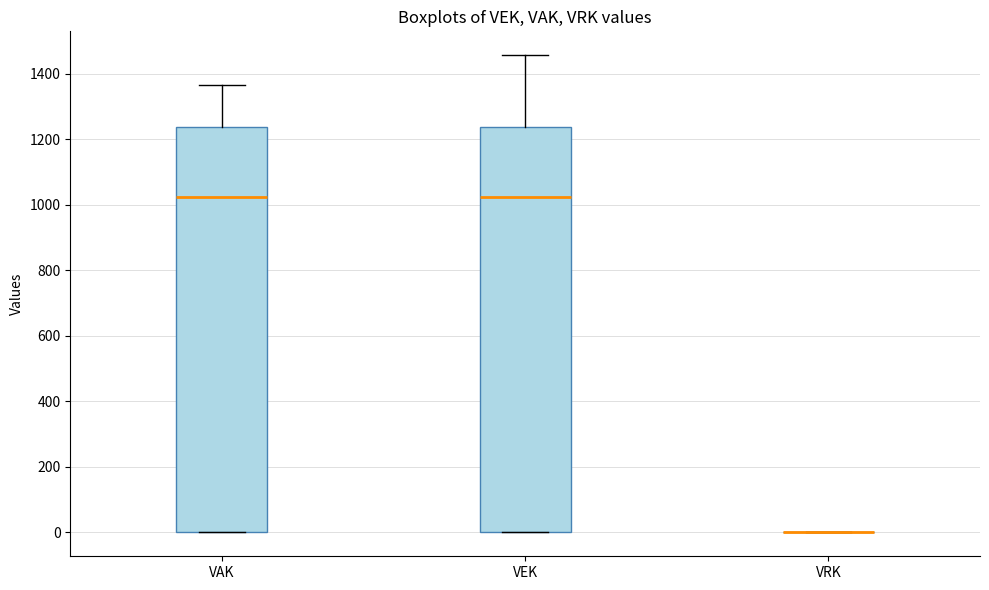

Reading left to right, transcribe this box plot: for each box, give where its median line is, the range the box spans, and where its two whiskers end, as read against the y-axis. The values are not printed on the chart, so give them approximately, as read against the axis.

VAK: median 1020, box 0 to 1240, whiskers 0 to 1360
VEK: median 1020, box 0 to 1240, whiskers 0 to 1460
VRK: box collapsed to a line at 0, whiskers 0 to 0